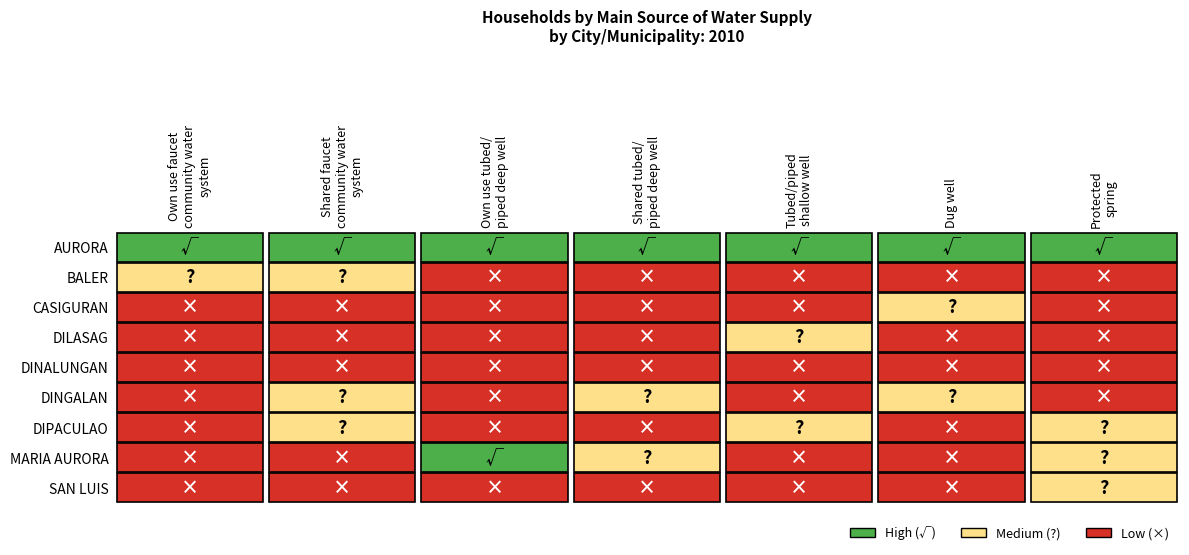

At how many categories does at least one series exceed 3064?

5